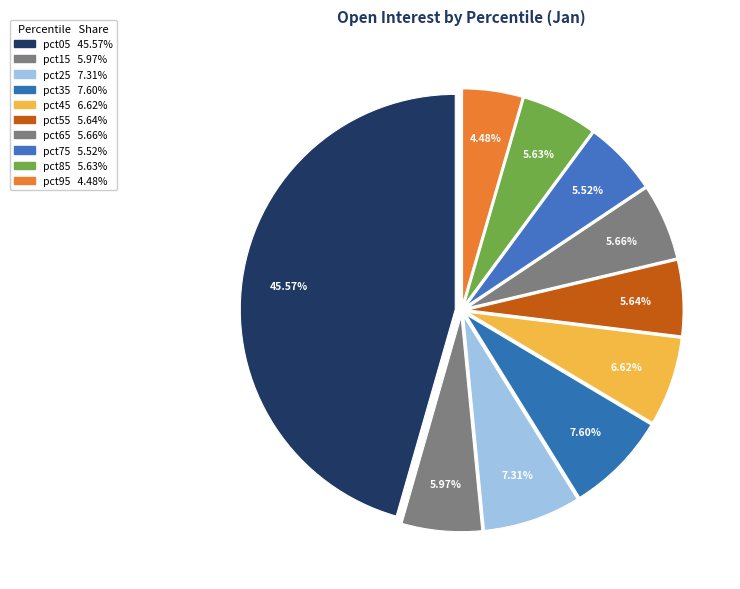

Which slice is the largest?

pct05